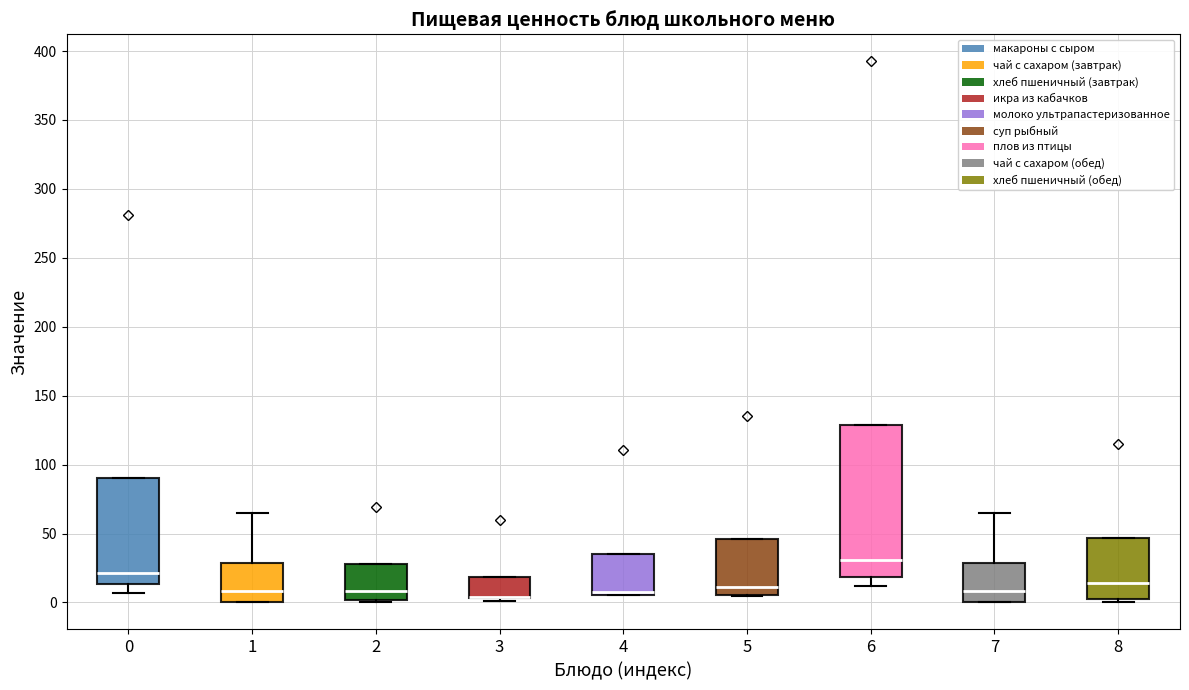

Reading left to right, transcribe this box plot: for each box, give where its median line is, the range the box spans, and where its two whiskers end, as read against the y-axis. The values are not printed on the chart, so give them approximately, as read against the axis.

0: median 20, box 15 to 90, whiskers 5 to 90
1: median 10, box 0 to 30, whiskers 0 to 65
2: median 10, box 0 to 30, whiskers 0 (just below the box's lower edge) to 30
3: median 5 (drawn on the box's lower edge), box 5 to 20, whiskers 0 to 20
4: median 10, box 5 to 35, whiskers 5 to 35
5: median 10, box 5 to 45, whiskers 5 to 45
6: median 30, box 20 to 130, whiskers 10 to 130
7: median 10, box 0 to 30, whiskers 0 to 65
8: median 15, box 5 to 45, whiskers 0 to 45